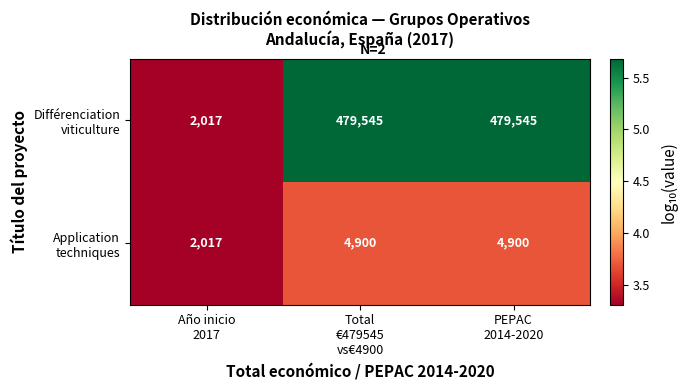

What is the total value across all series at PEPAC
2014-2020?

484445